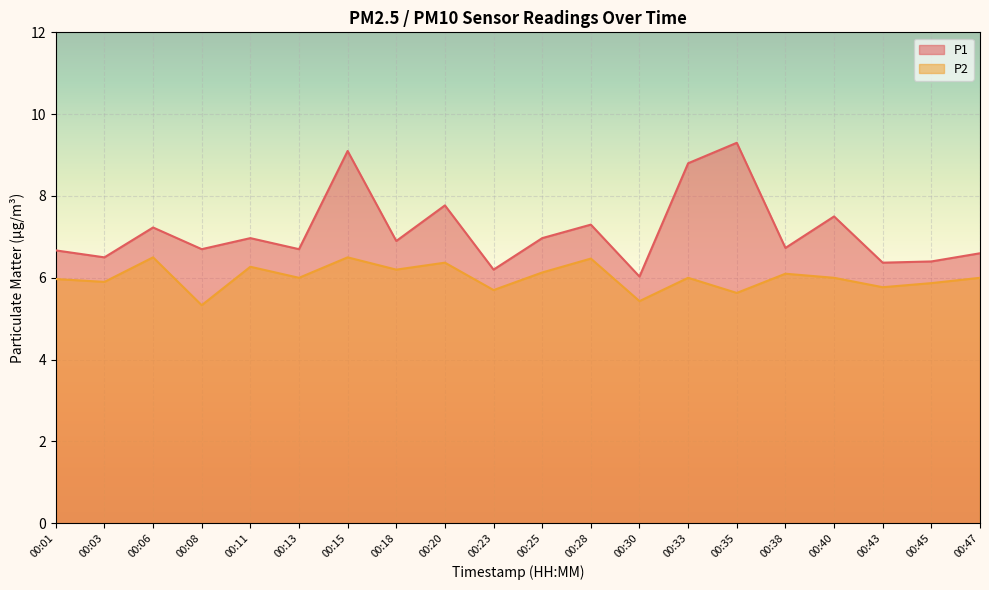

Is it true that P2 equals 1.3 at 00:40?

False